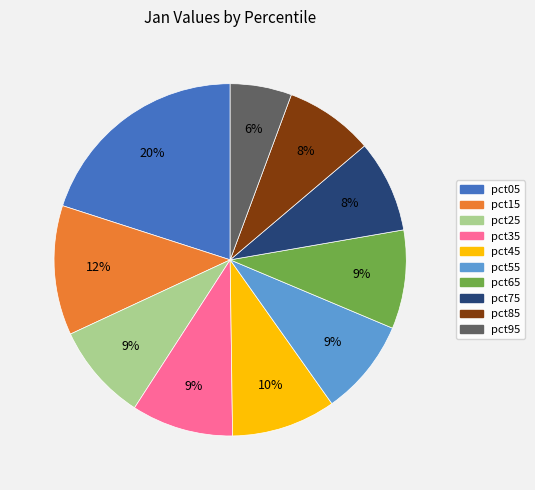

To the nearest percent, what percentage of the pie is pct35?

9%